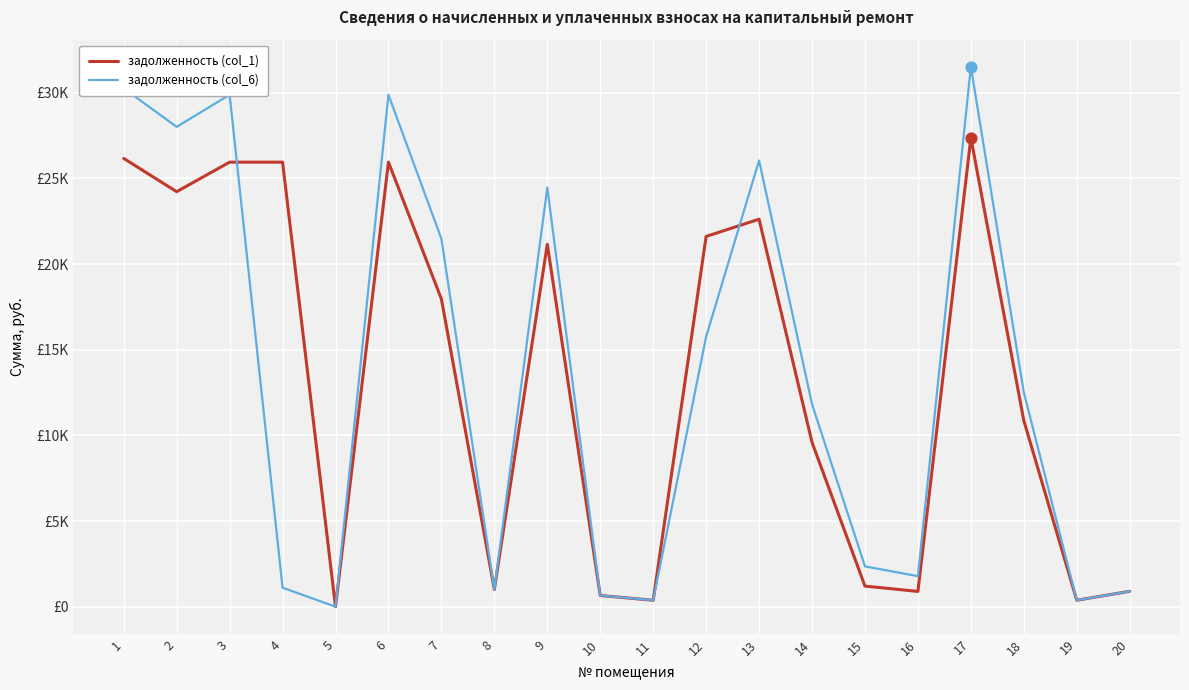

Is the value of задолженность (col_6) at 19 greater than the value of задолженность (col_1) at 7?

No